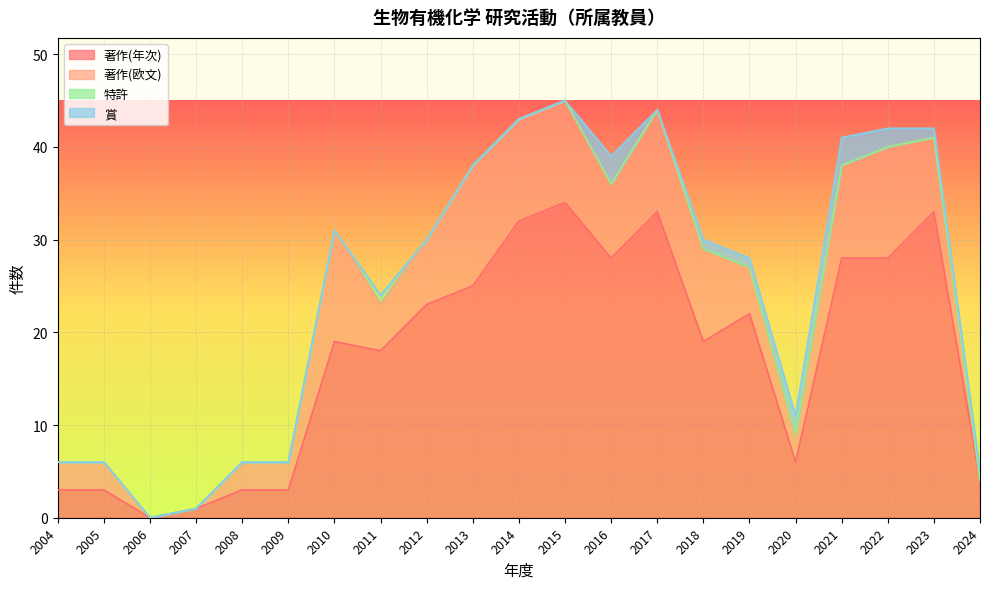

The 著作(欧文) series shows 3 at 2015. True or false?

False